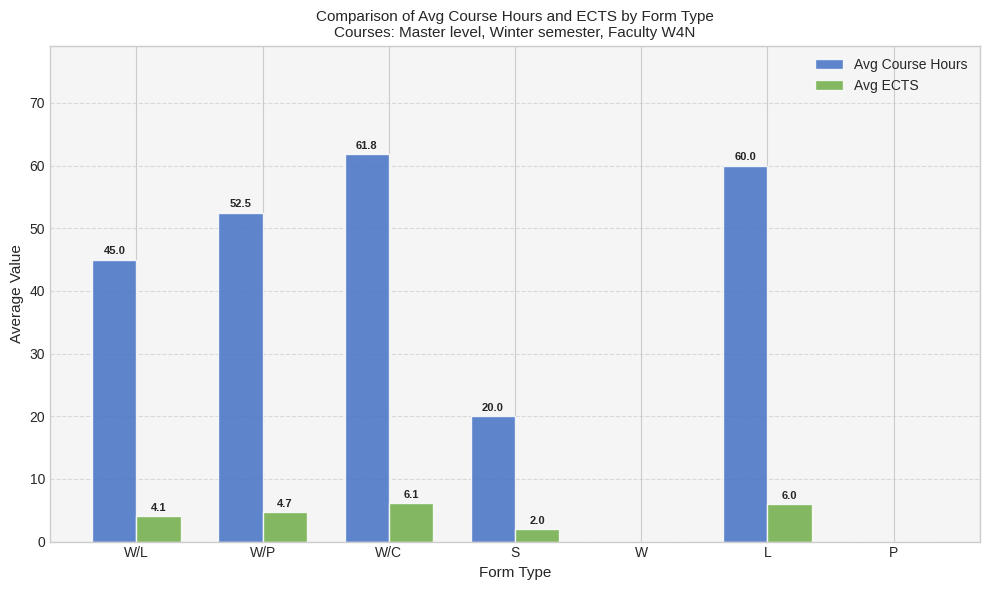

Which series changed the most between S and W?

Avg Course Hours